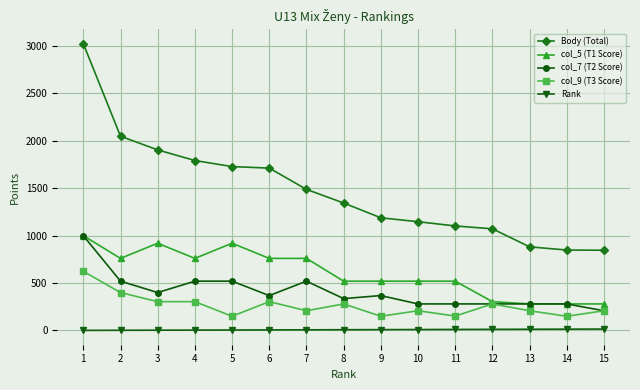

Does the chart display data point markers on the line(s)?

Yes